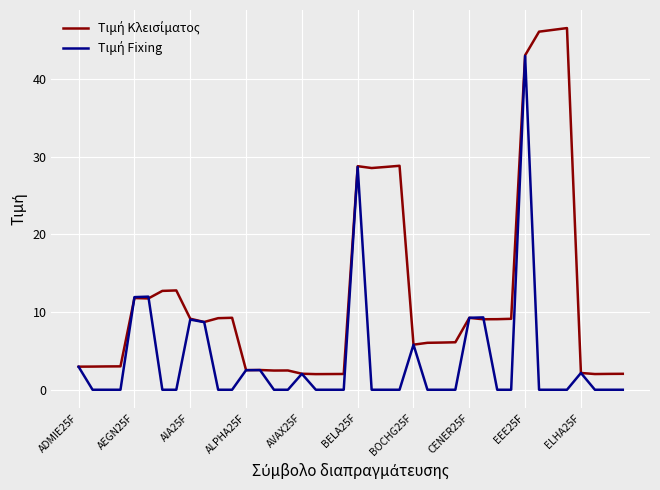

What is the maximum value shown in the chart?

46.5